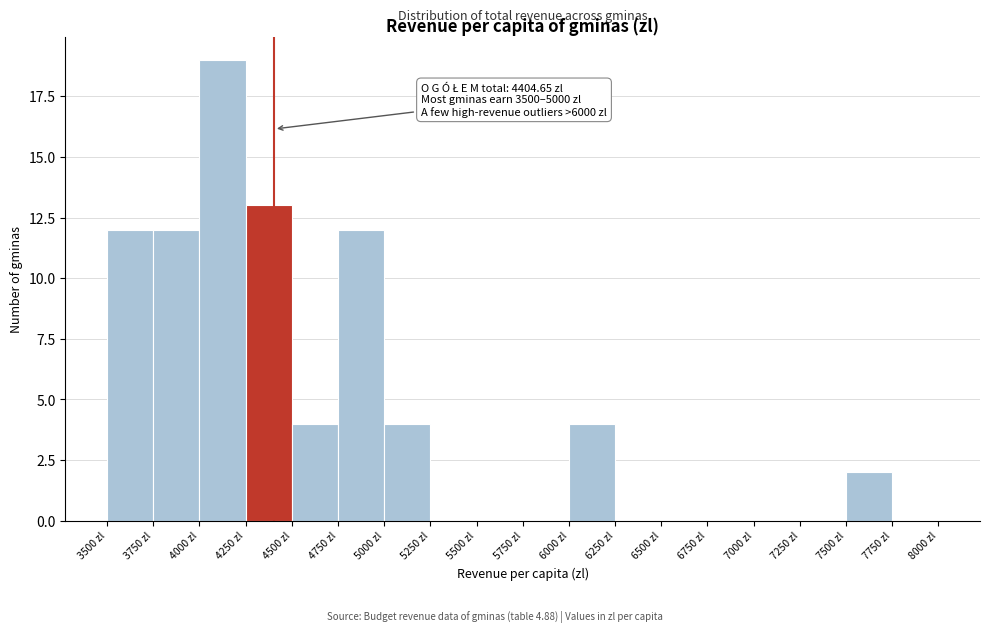

Over which range of the x-axis is the bar tallest?

4000 to 4250